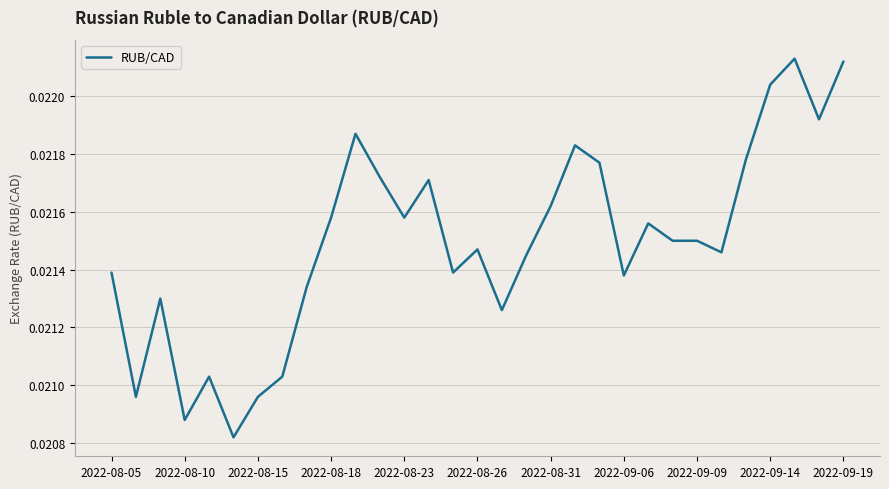

True or false: the data has more than 2 interior local peaks.

True